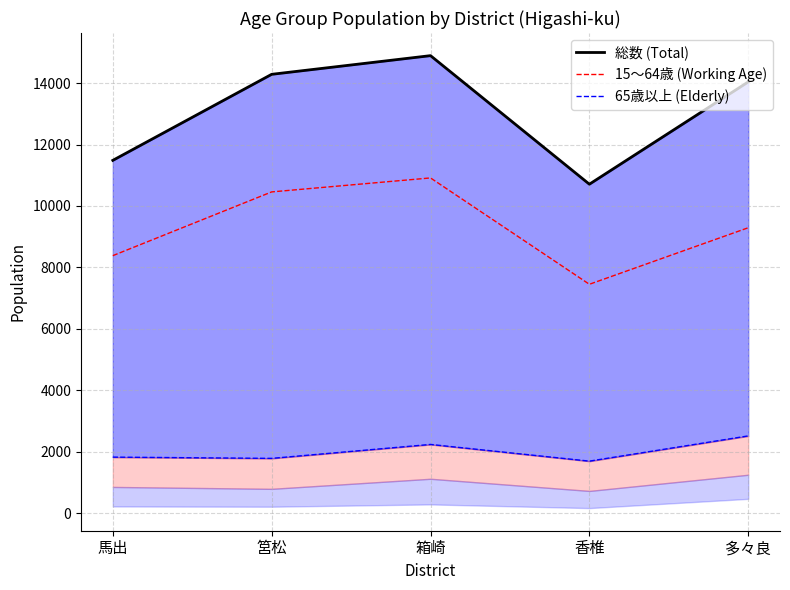

Reading left to right, list all the values displayed in this chart.

総数 (Total): 11484	14286	14894	10708	14039
15～64歳 (Working Age): 8381	10457	10912	7449	9290
65歳以上 (Elderly): 1821	1780	2234	1690	2512